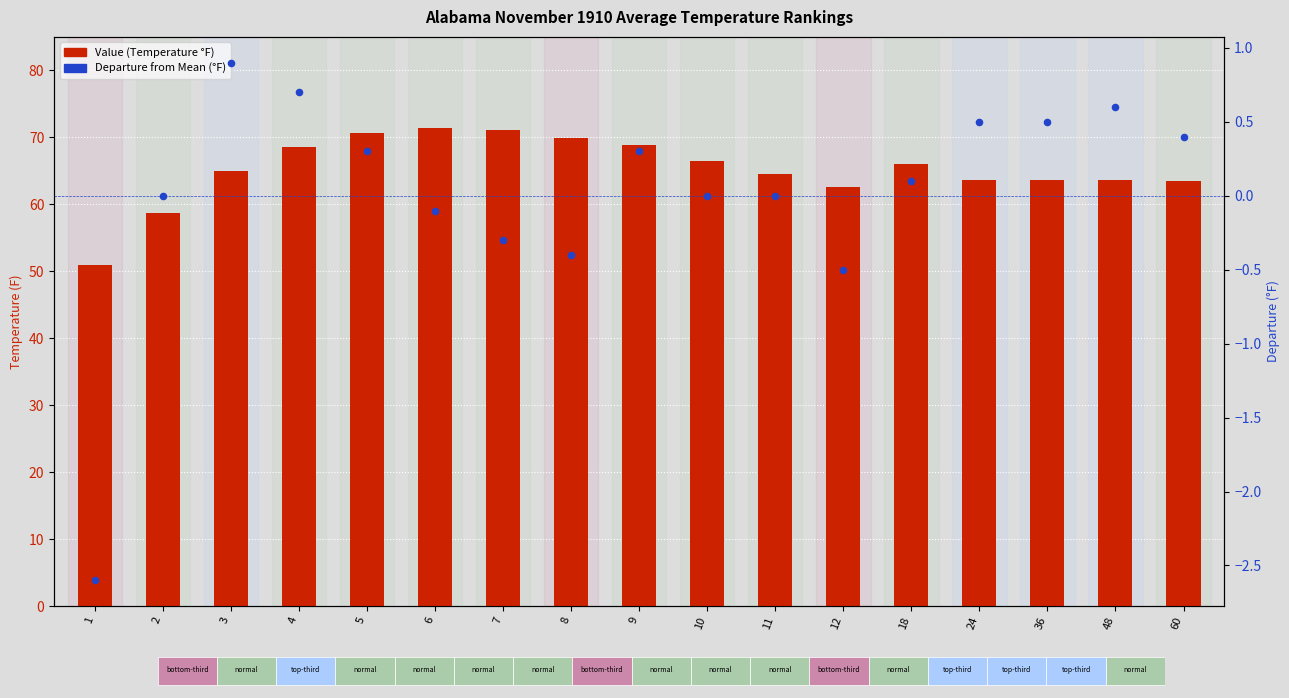

Which series has the largest total across all categories?

Value (Temperature F)